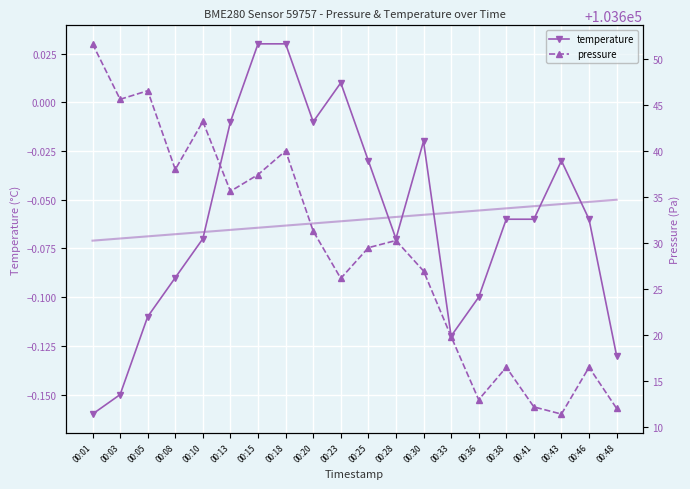

What is the total value across all series at 00:01?

103651.4